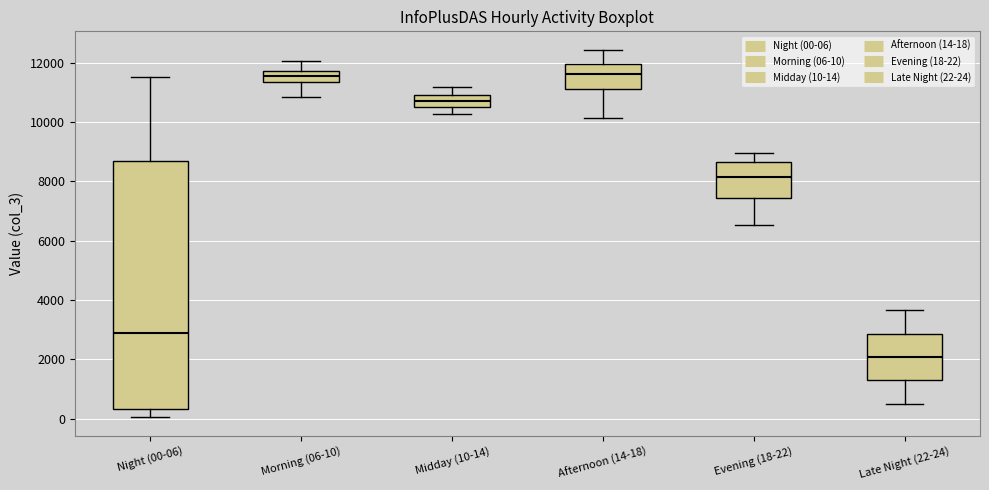

Where does the median line of the box for Afternoon (14-18) sit on the y-axis? The values are not printed on the chart, so give them approximately, as read against the axis.

11600